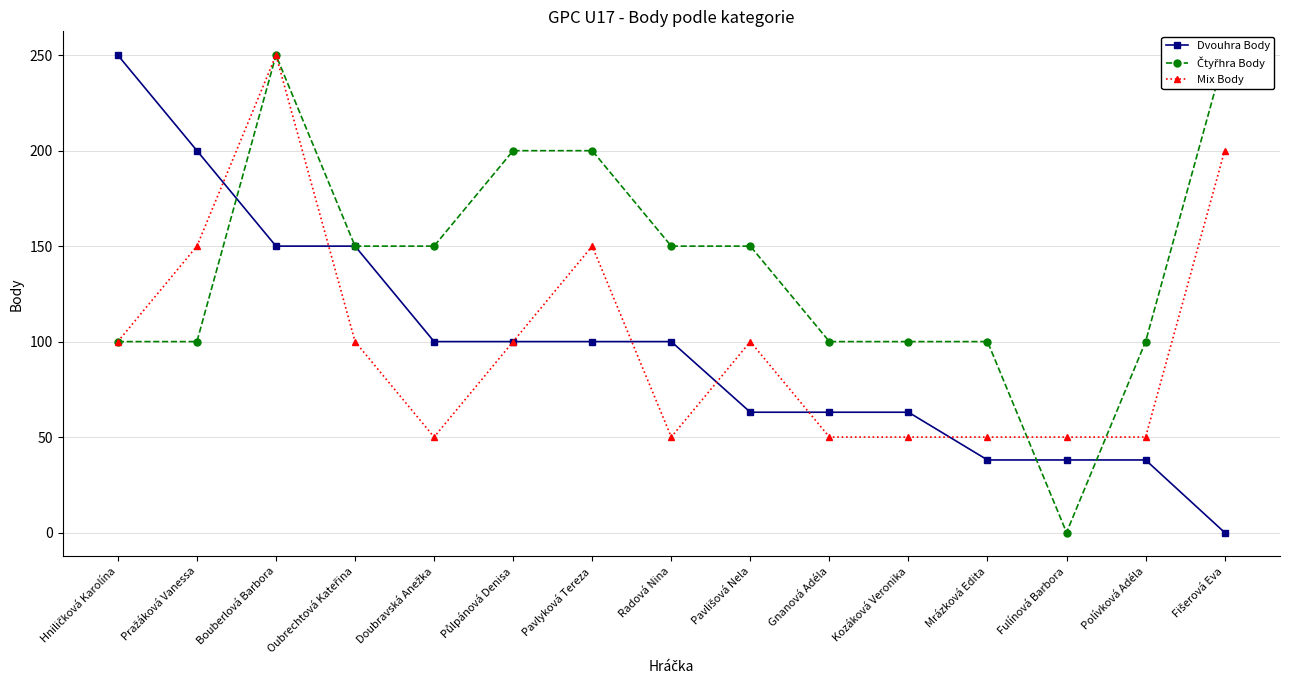

At Mrázková Edita, list the series in order from largest to smallest.

Čtyřhra Body, Mix Body, Dvouhra Body